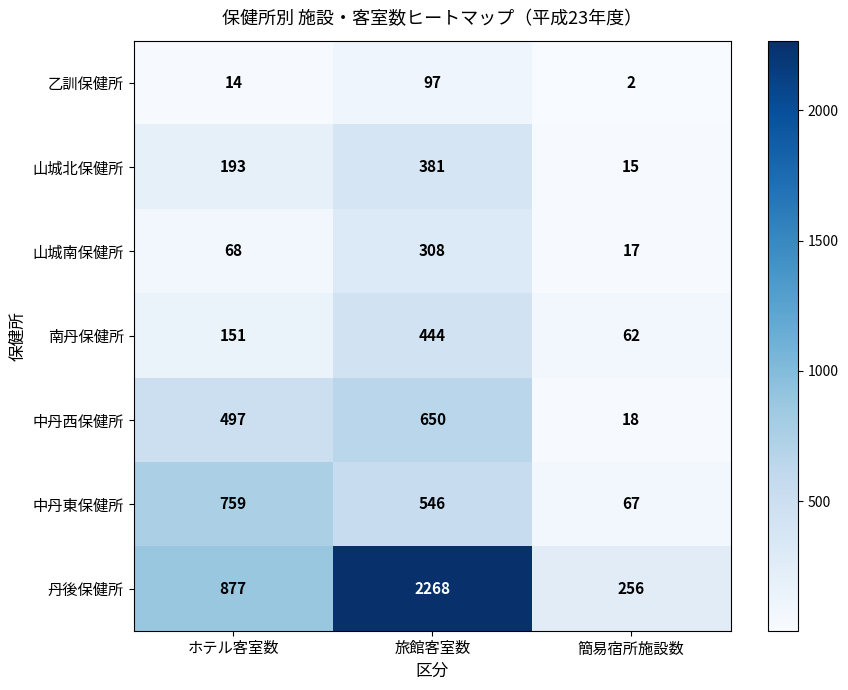

Where does the 中丹東保健所 series first go above 546?

ホテル客室数